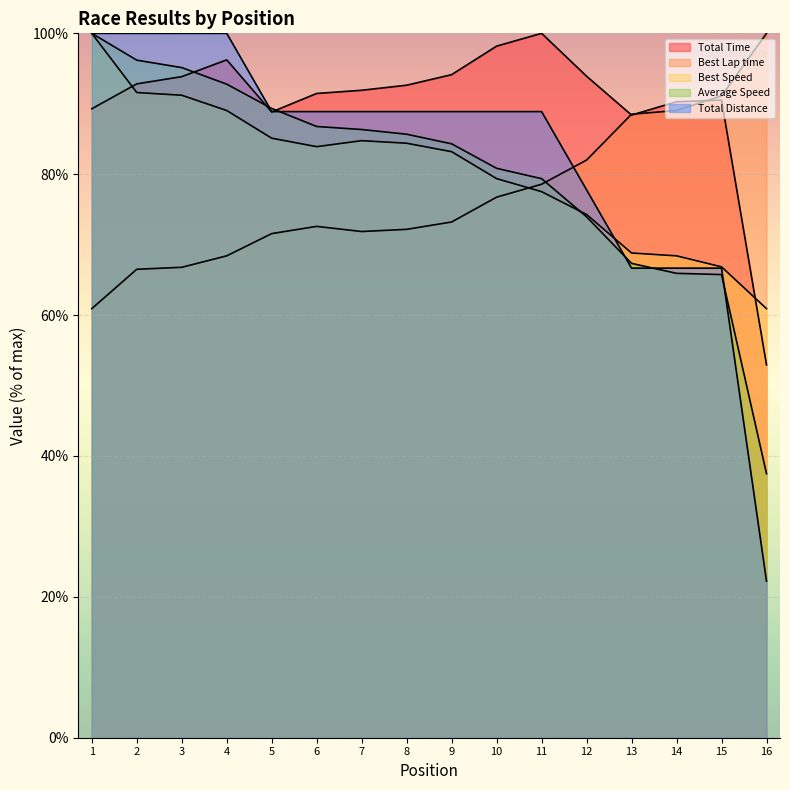

List the series in order of their peak value, highest first.

Total Time, Best Lap time, Best Speed, Average Speed, Total Distance